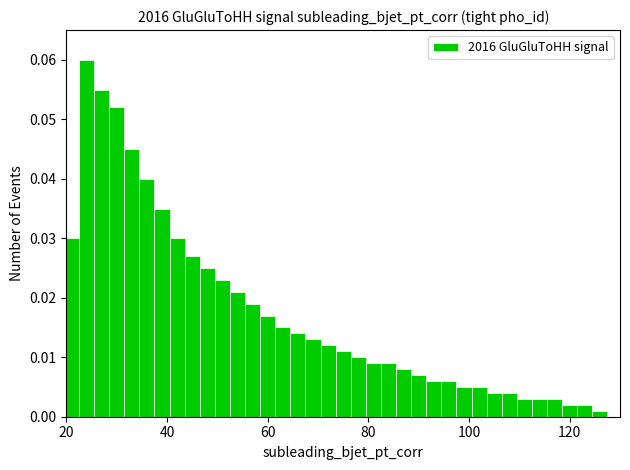

Read against the x-axis, roughly where is the centre of the tallest bar?

24